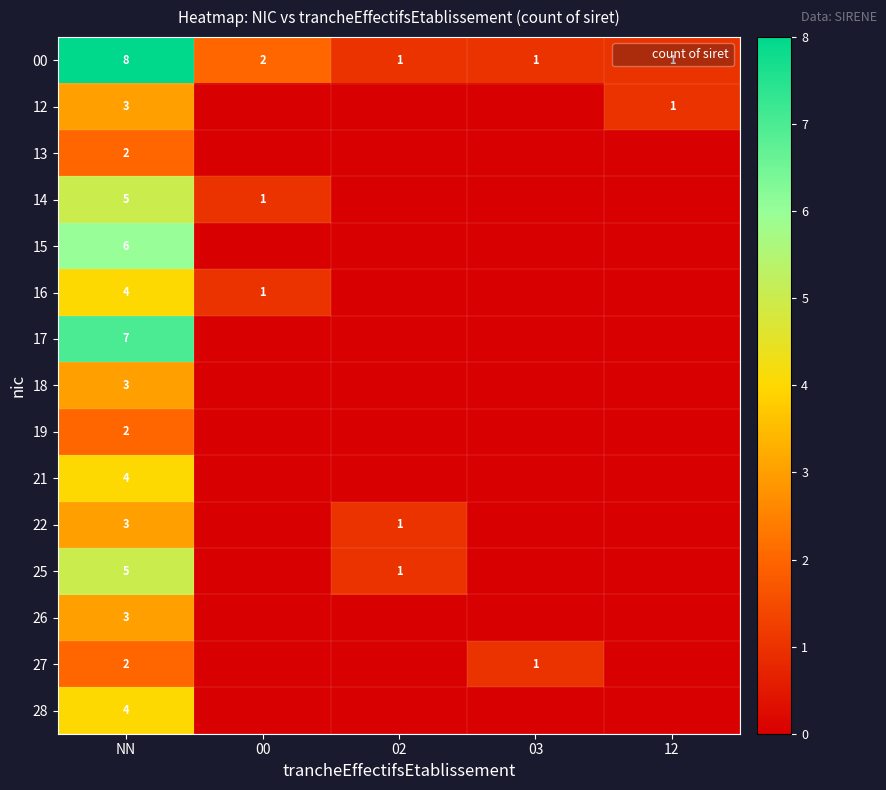

True or false: 13 has a value of 0 at 03.

True